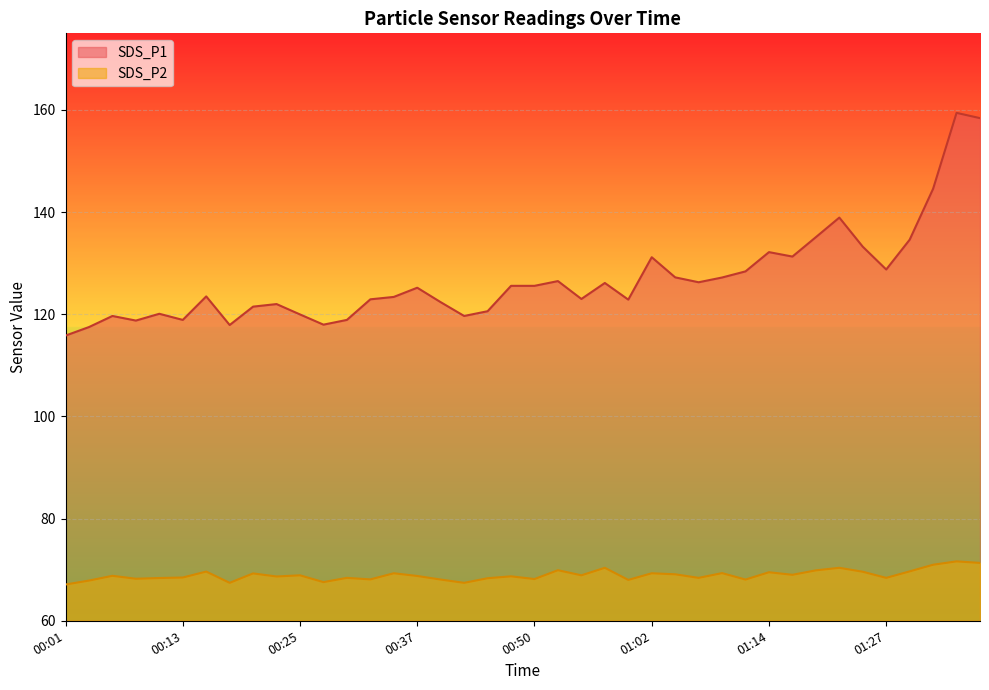

Rank the series by their maximum value, from highest to lowest.

SDS_P1, SDS_P2